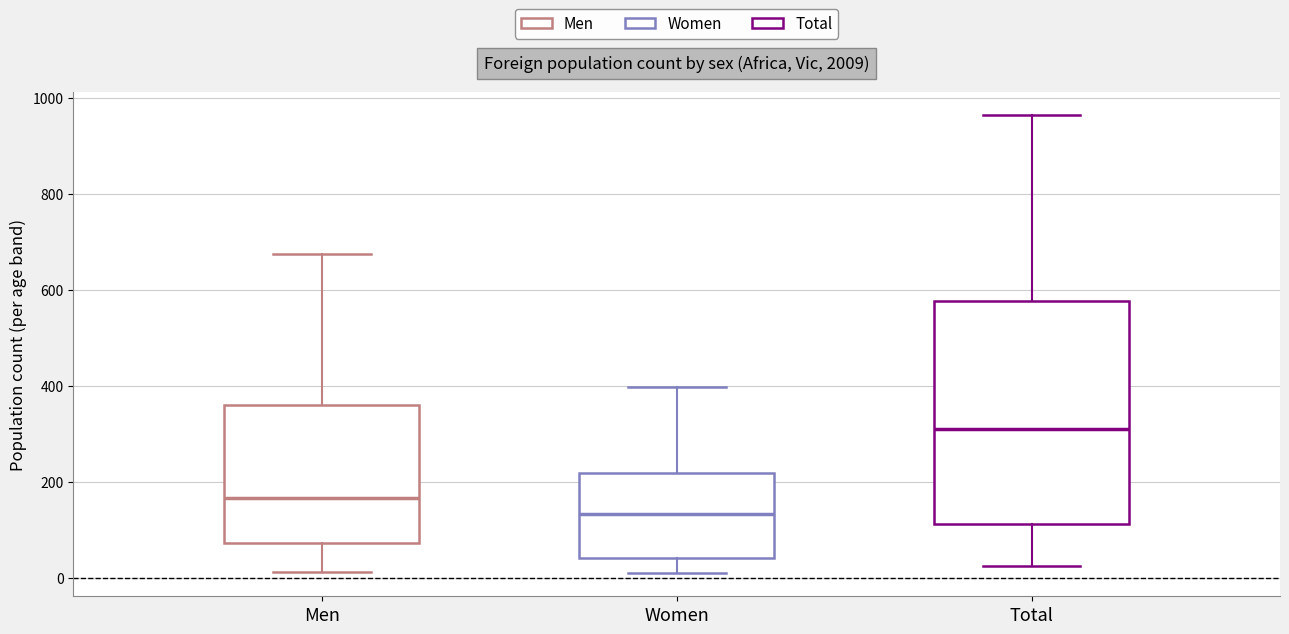

Which box's median line is the highest?

Total